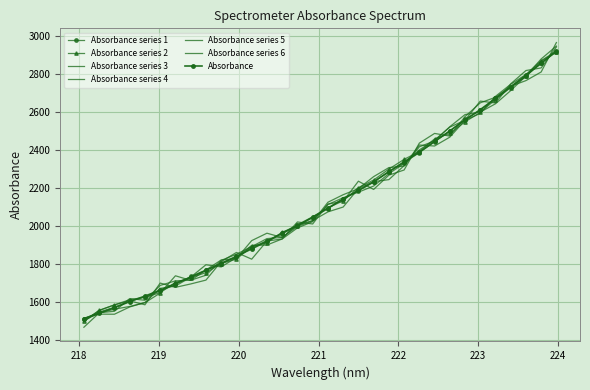

What is the smallest value displayed?

1511.4